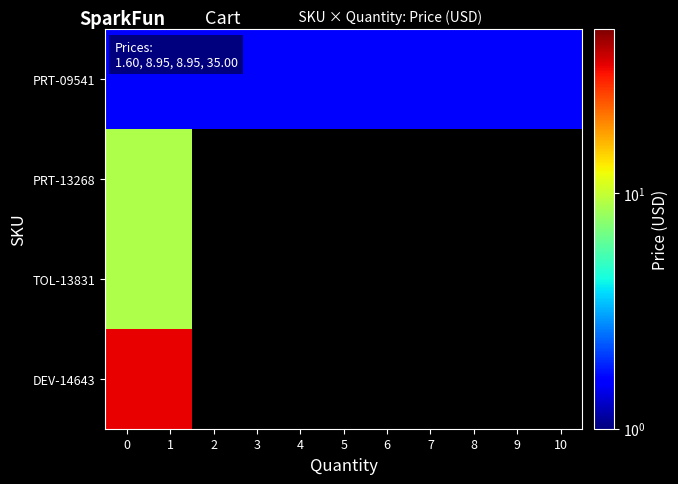

At how many categories does at least one series exceed 28?

2